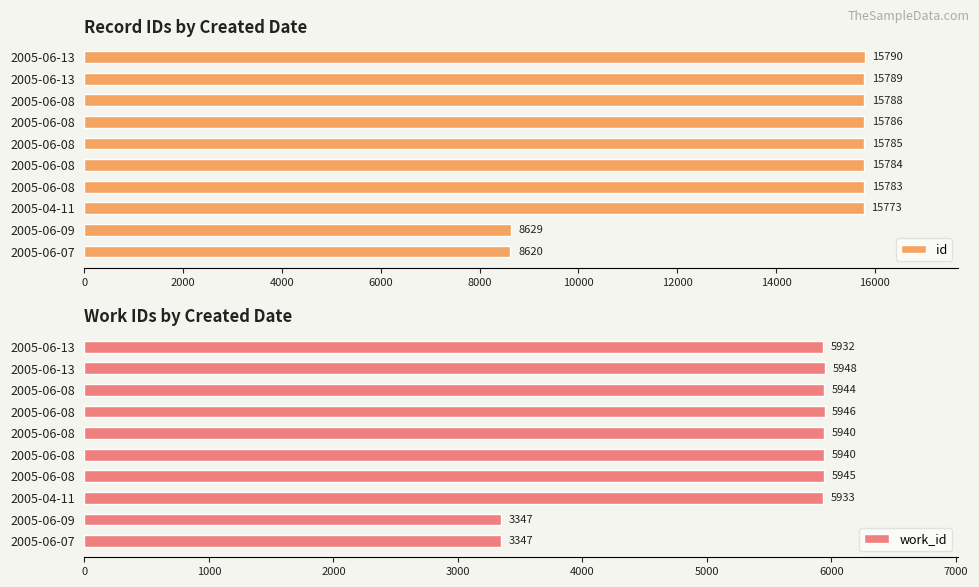

What is the total value across all series at 2005-06-08?

21728